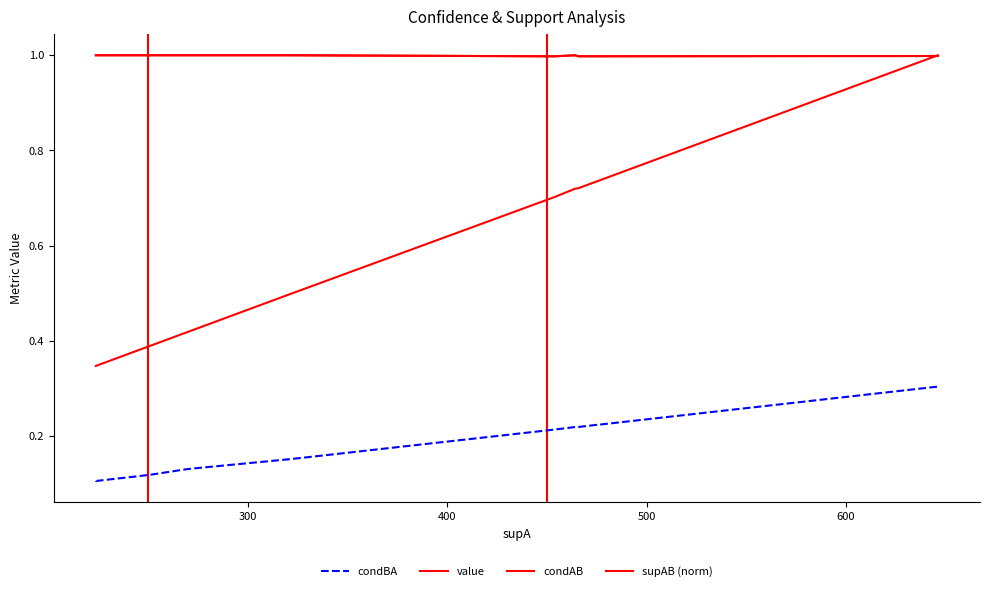

True or false: condBA and supAB (norm) cross at least once.

False